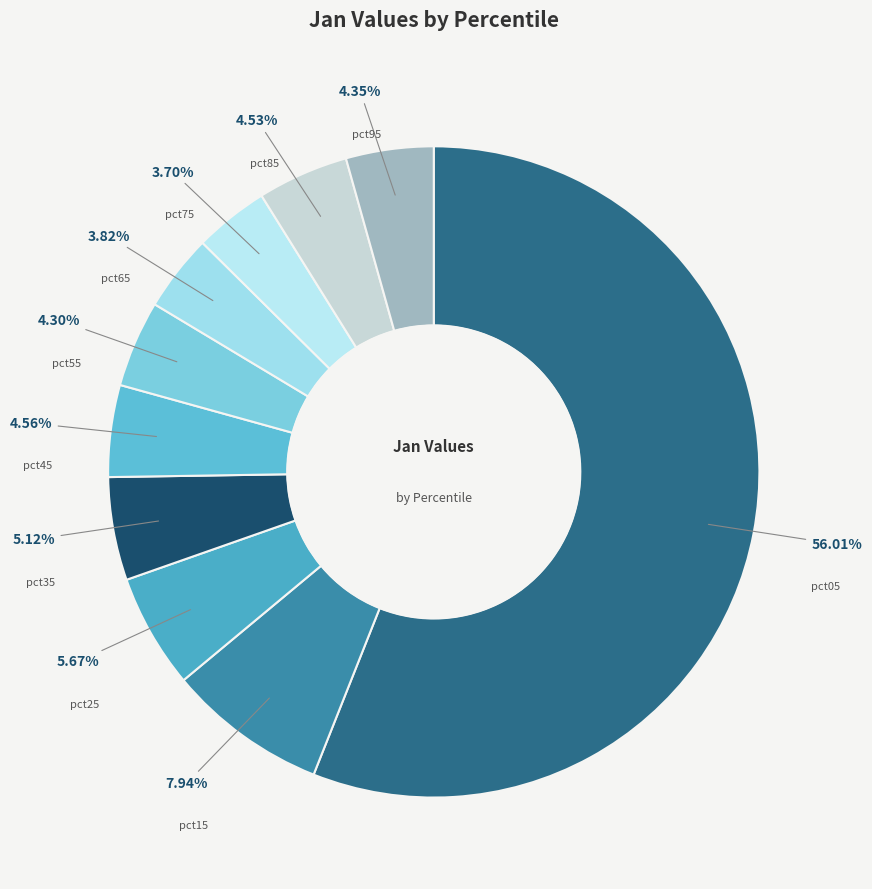

Combined, do pct25 and pct05 account for over 50%?

Yes